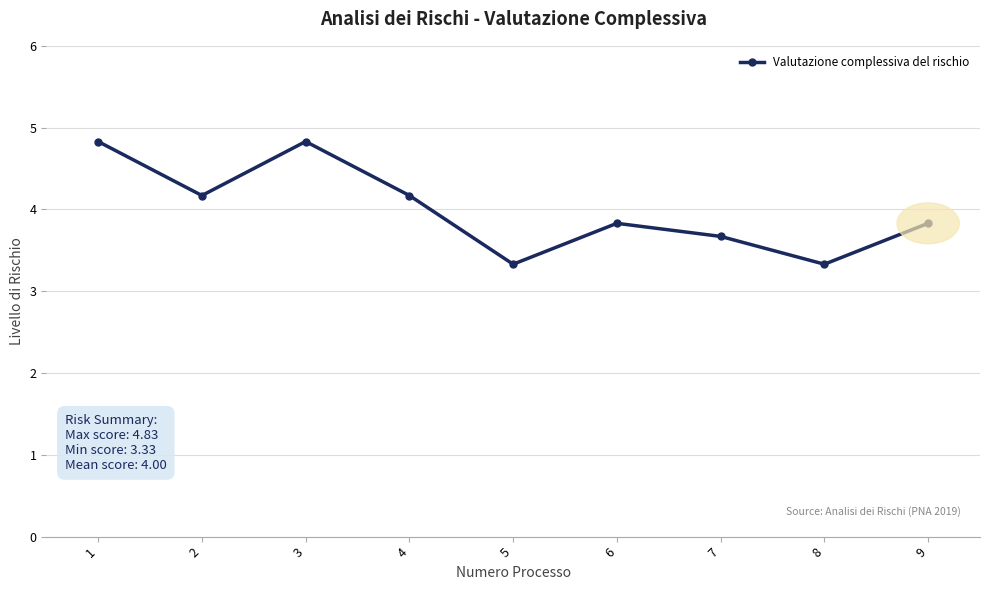

True or false: the data shows 4.9 at 8.

False